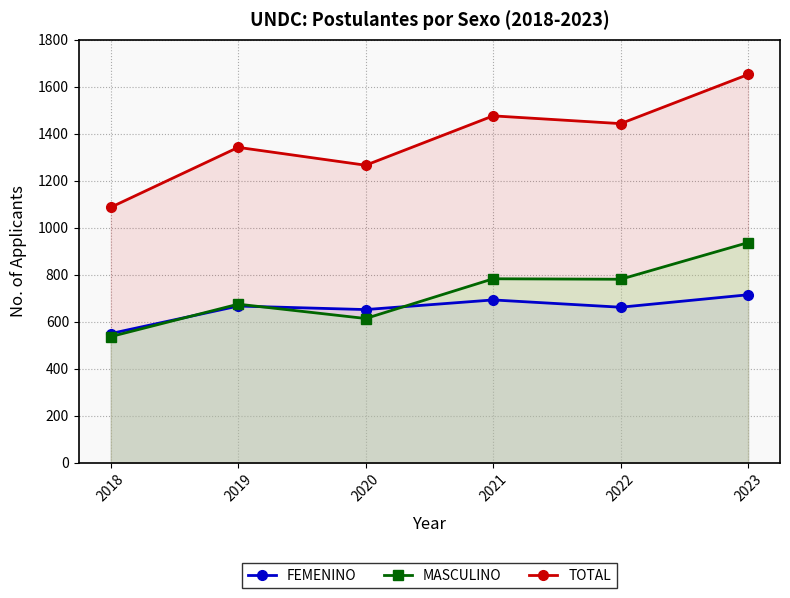

What is the sum of all FEMENINO values?

3939